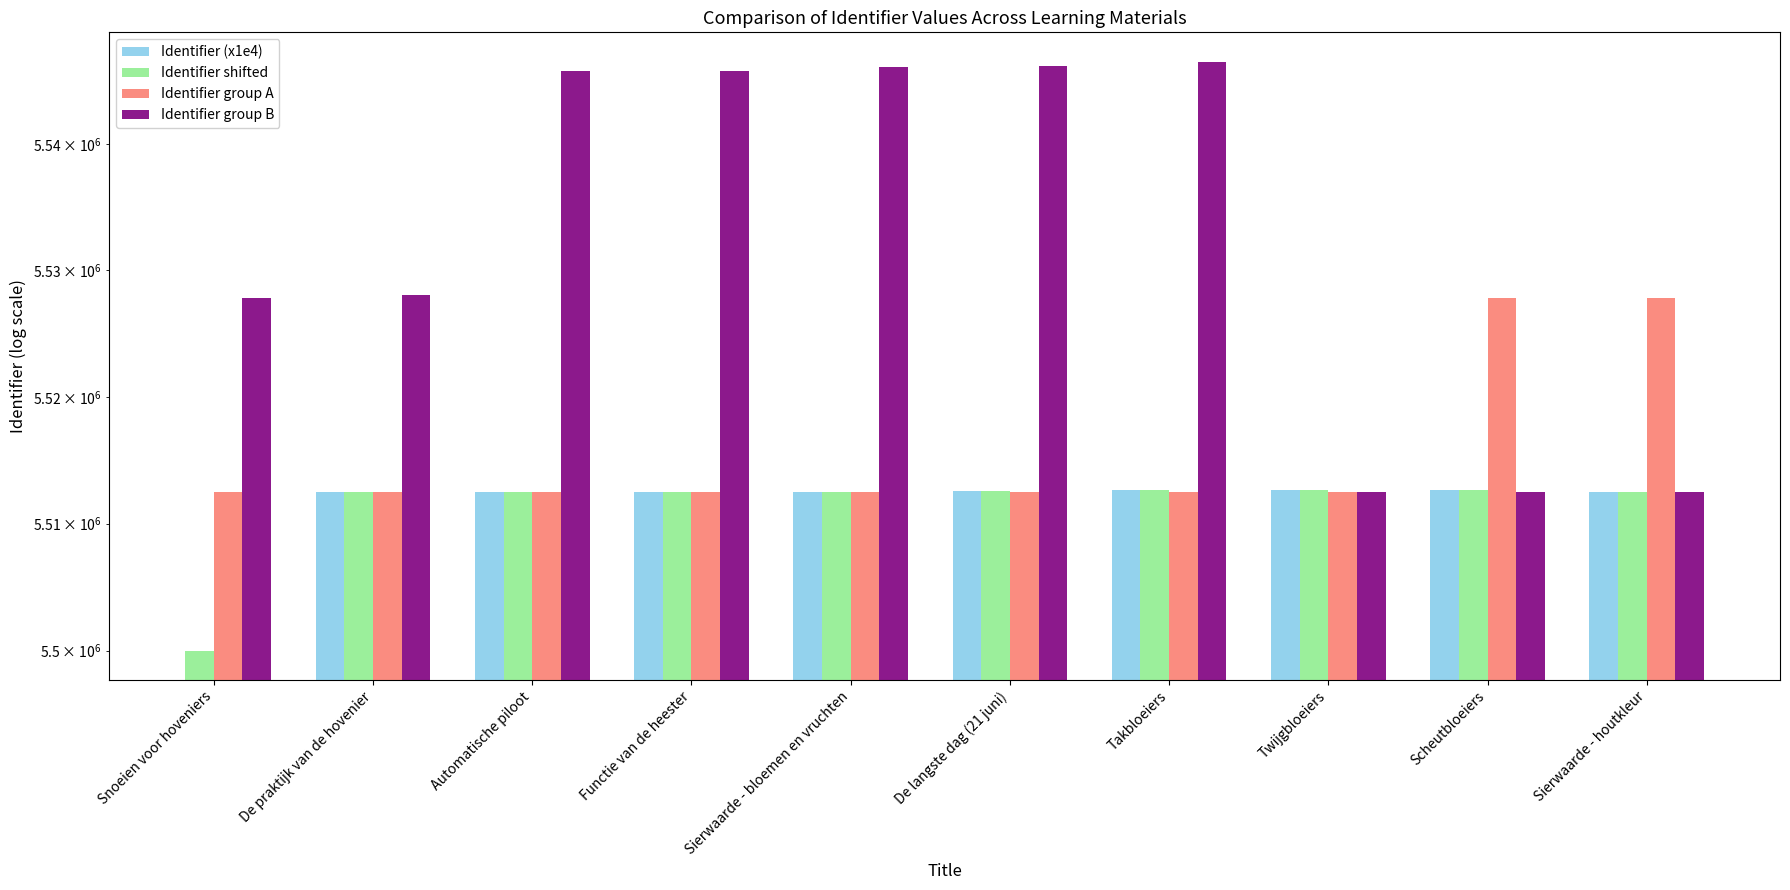

How many values in the Identifier group B series exceed 5545824?

4